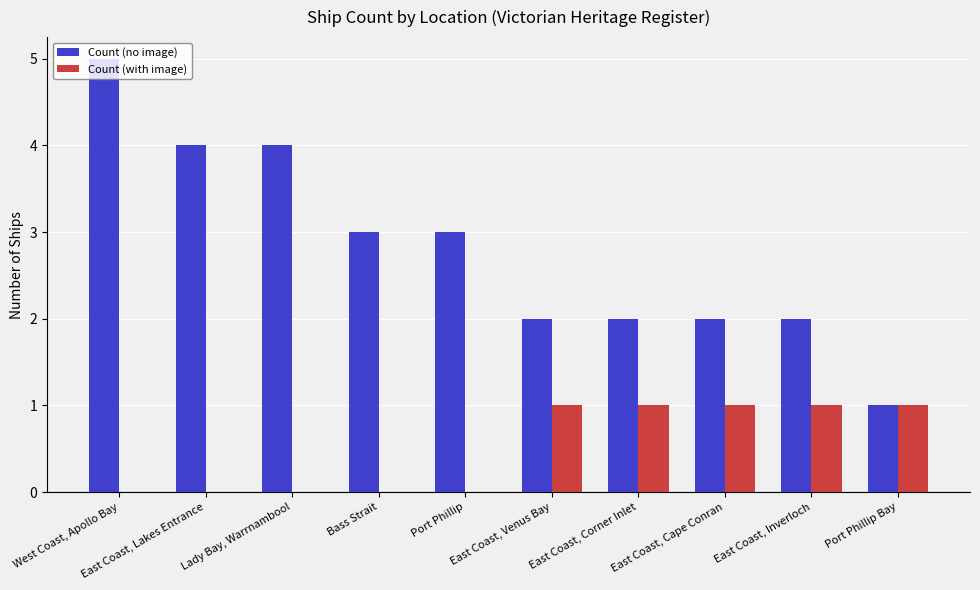

True or false: Count (no image) has a value of 3 at Port Phillip.

True